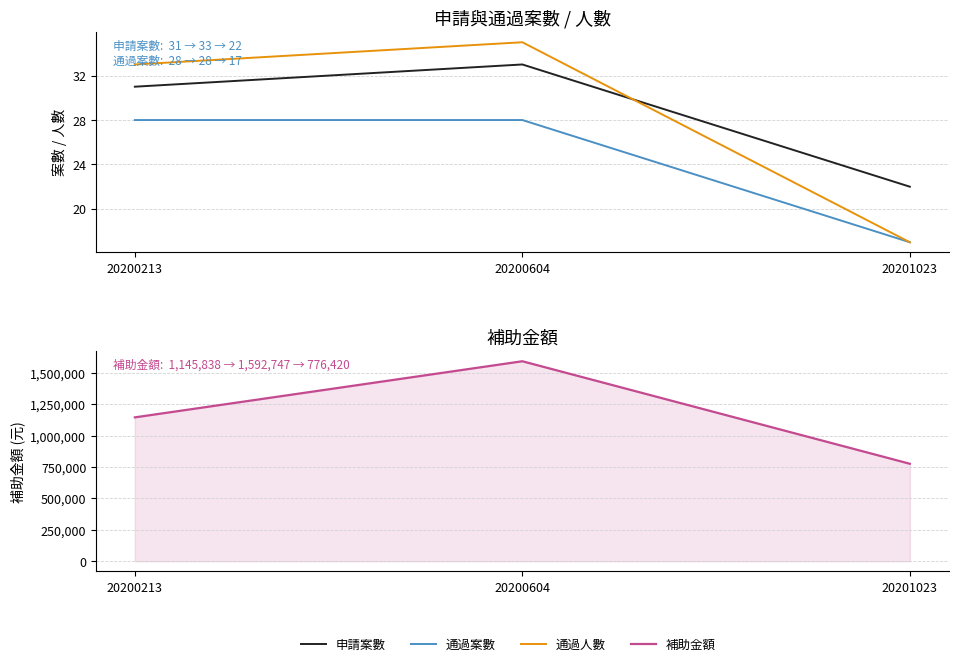

What is the maximum value for 通過案數?

28